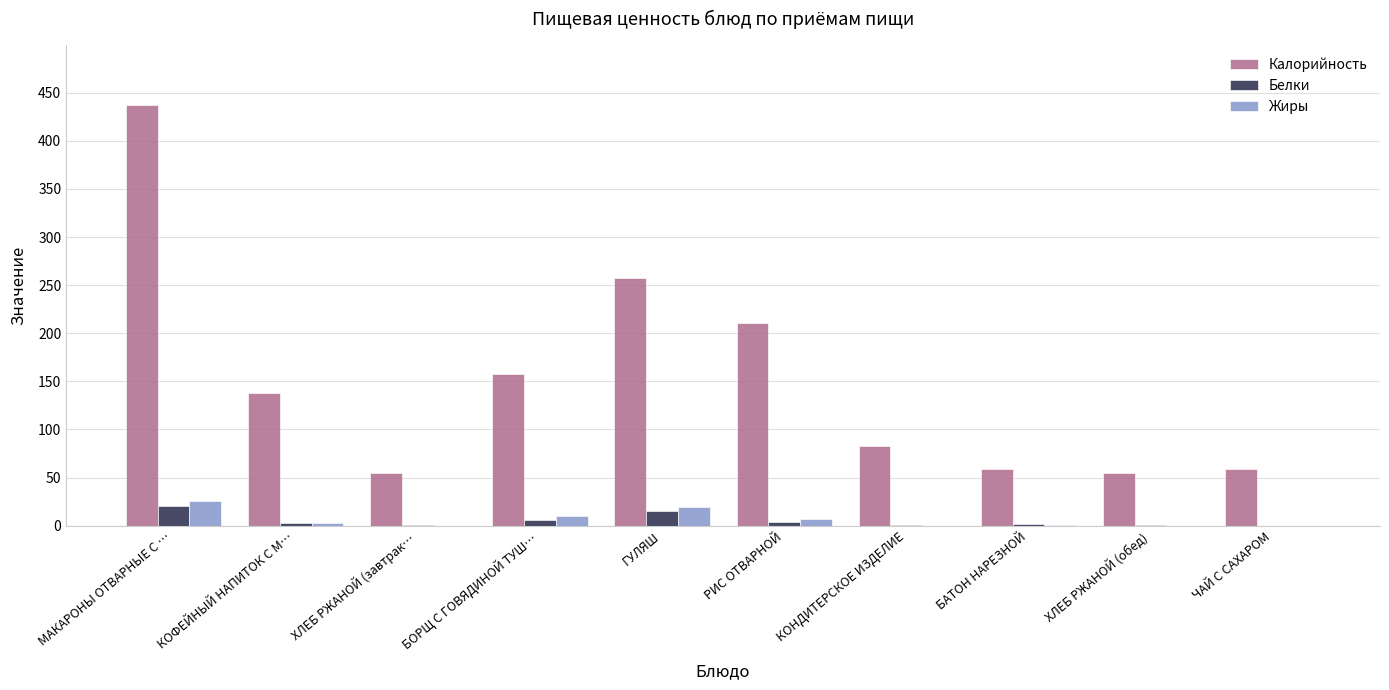

Is it true that Жиры equals 10 at БОРЩ С ГОВЯДИНОЙ ТУШ…?

True